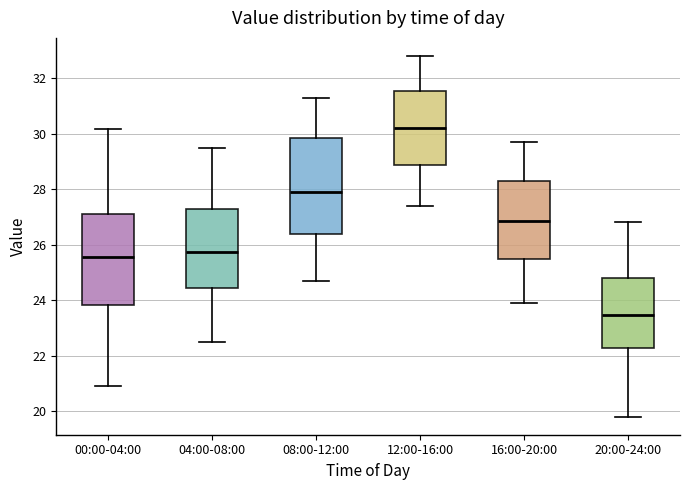

Where does the lower whisker of the box for 08:00-12:00 end on the y-axis? The values are not printed on the chart, so give them approximately, as read against the axis.

24.8